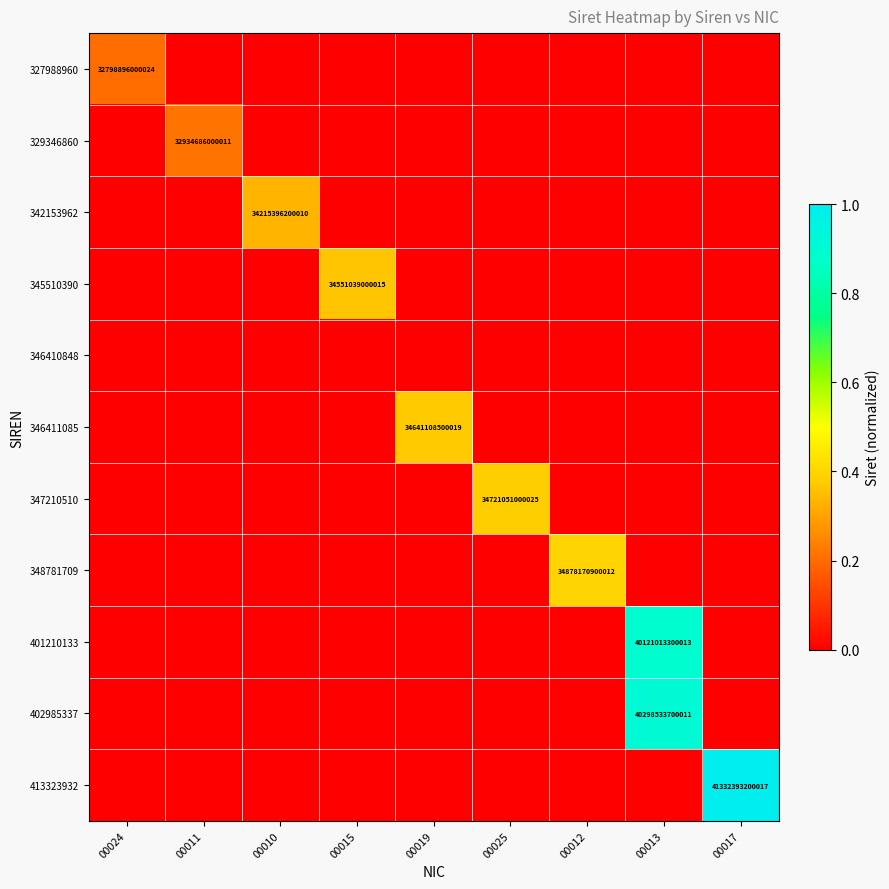

List the series in order of their peak value, lowest first.

346410848, 327988960, 329346860, 342153962, 345510390, 346411085, 347210510, 348781709, 401210133, 402985337, 413323932